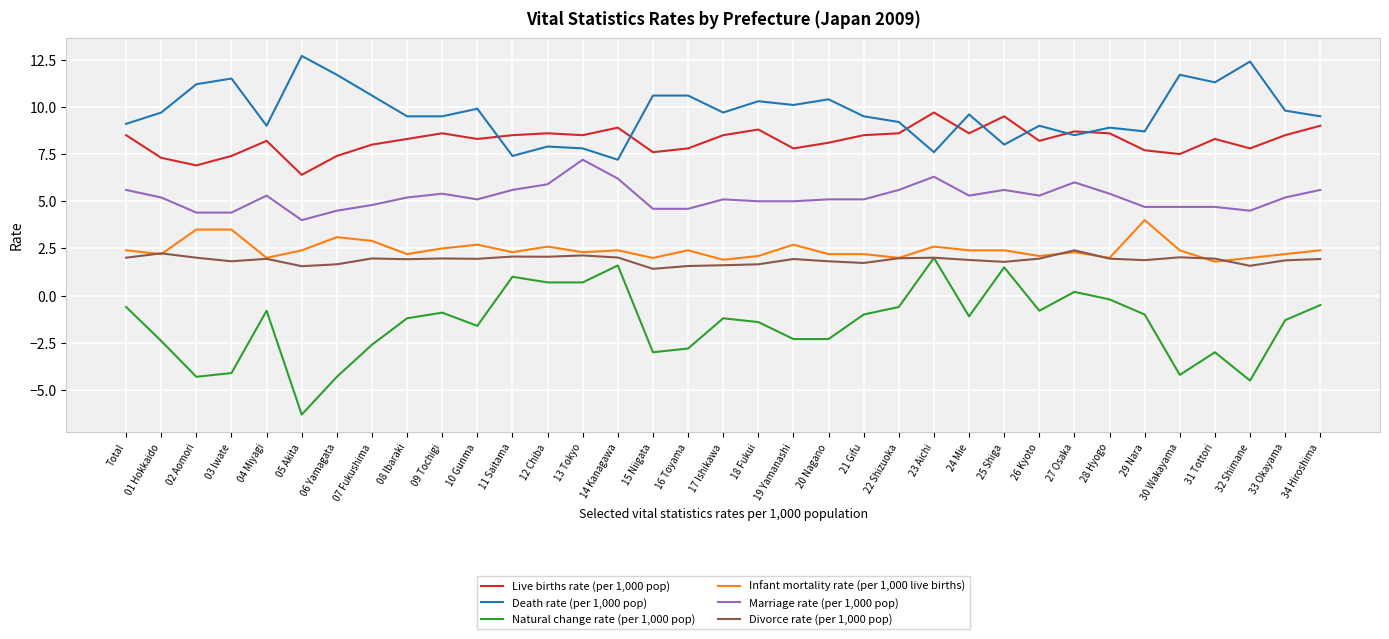

What is the greatest value displayed?

12.7